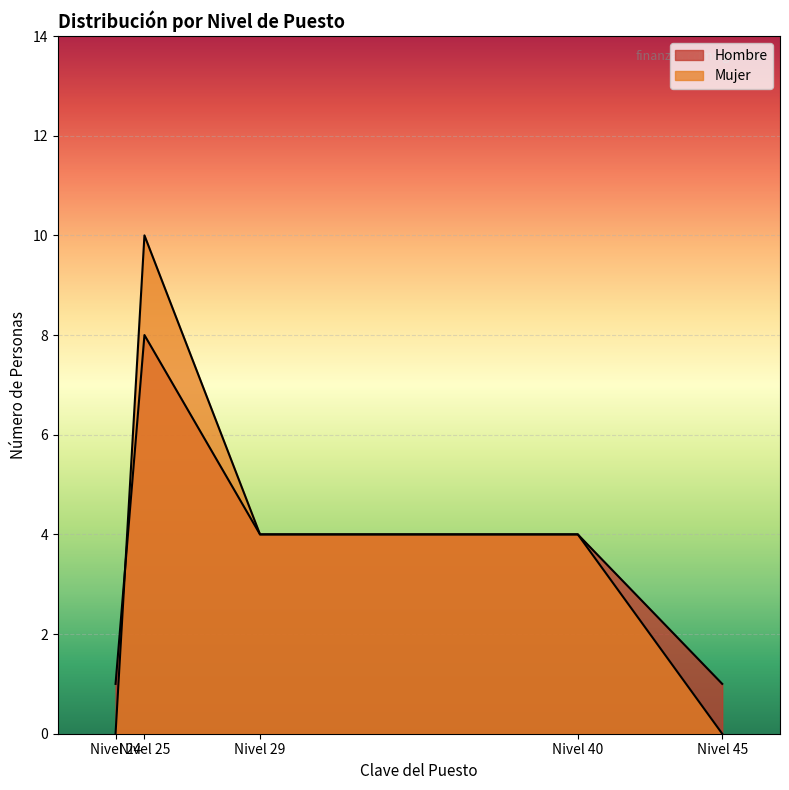

True or false: Mujer and Hombre cross at least once.

True